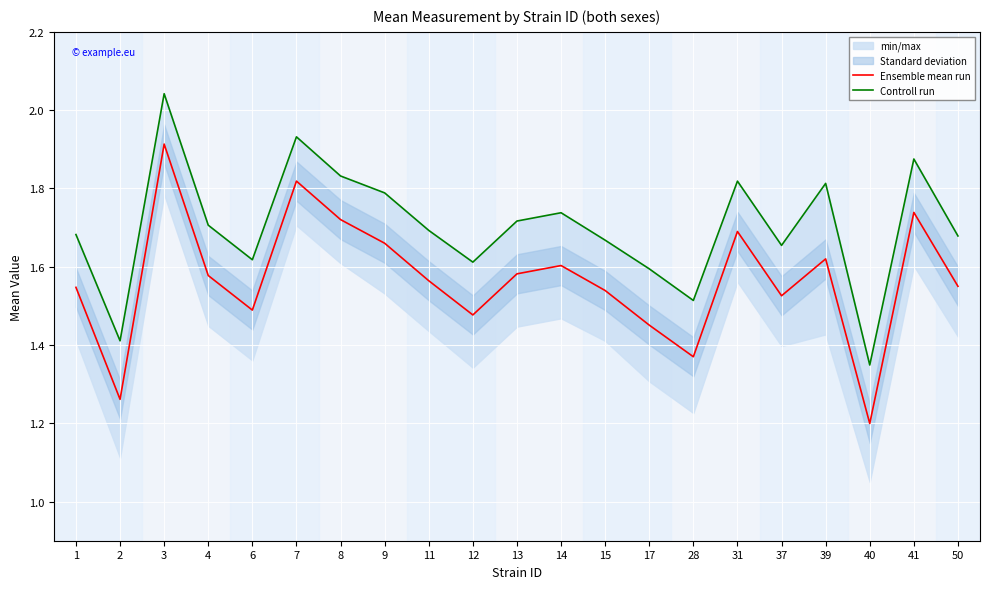

Rank the series by their maximum value, from lowest to highest.

Ensemble mean run, Controll run